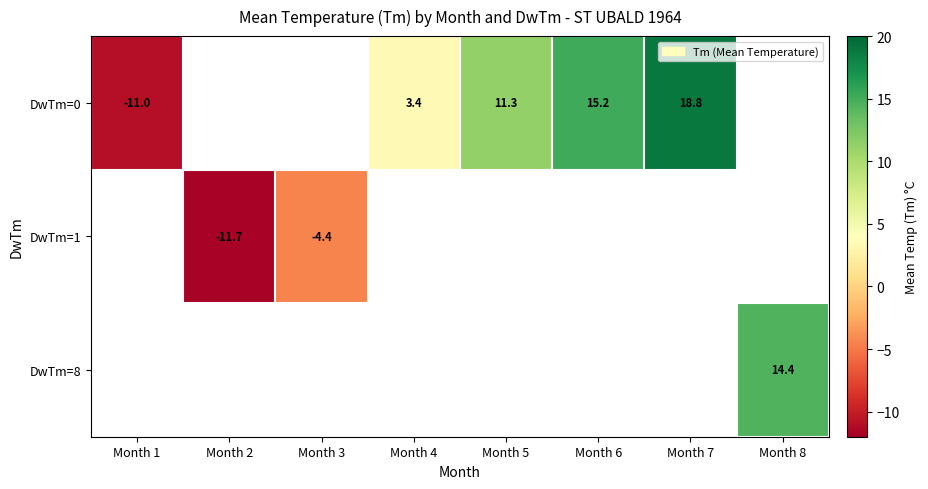

What is the sum of the DwTm=0 values at Month 5 and Month 4?

14.7